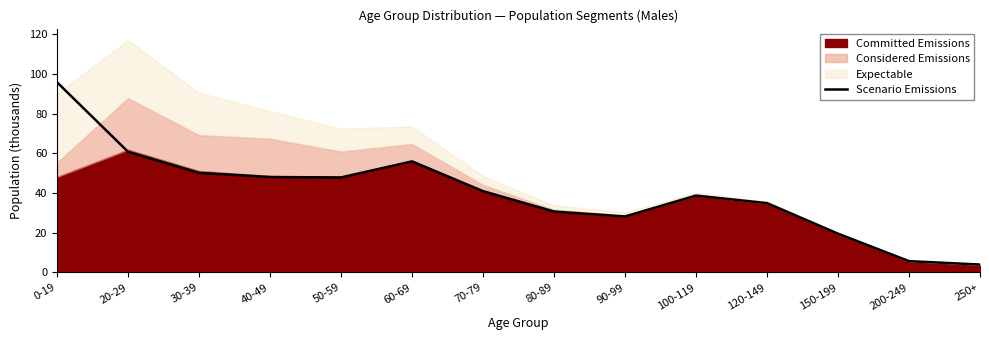

How many points are lower than both their immediate neighbors (excluding endpoints)?

2